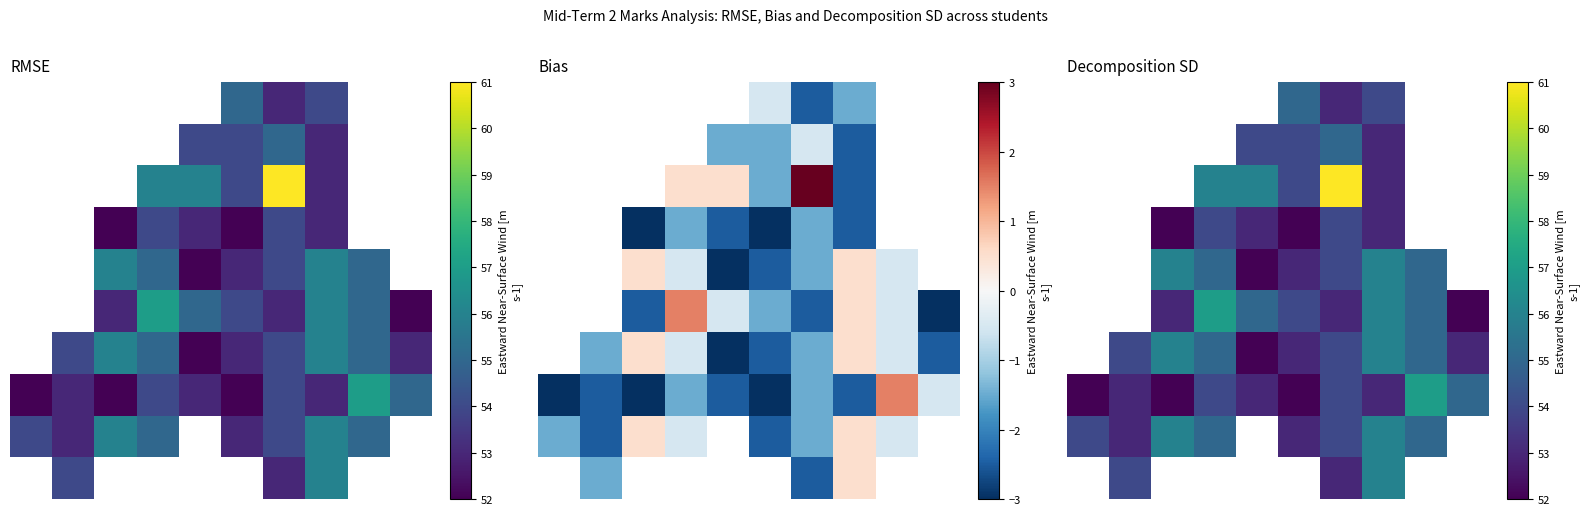

What is the sum of all row_2 values?

546